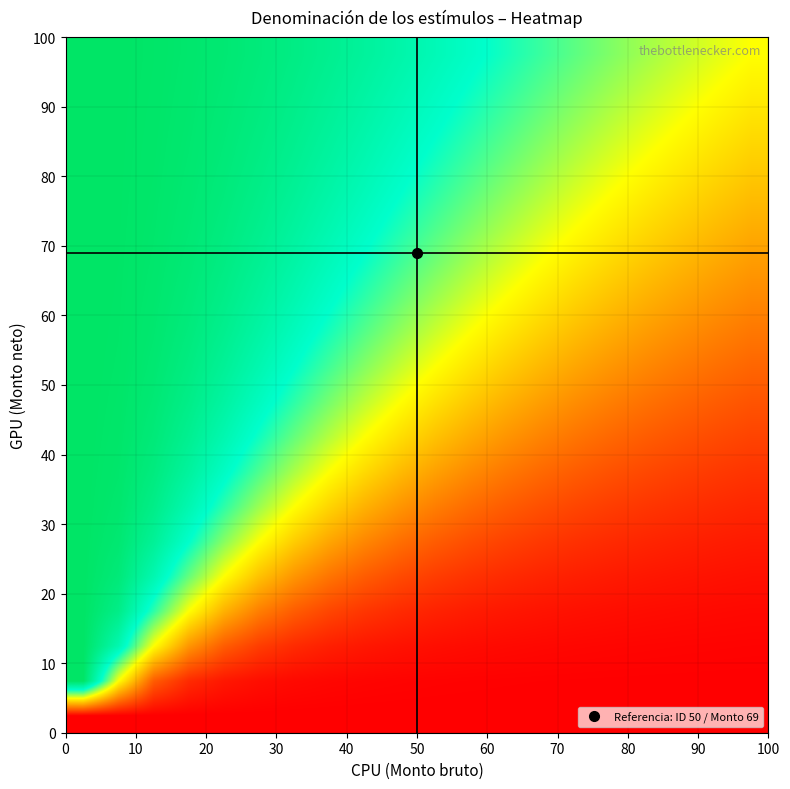

At how many categories does at least one series exceed 0?

20